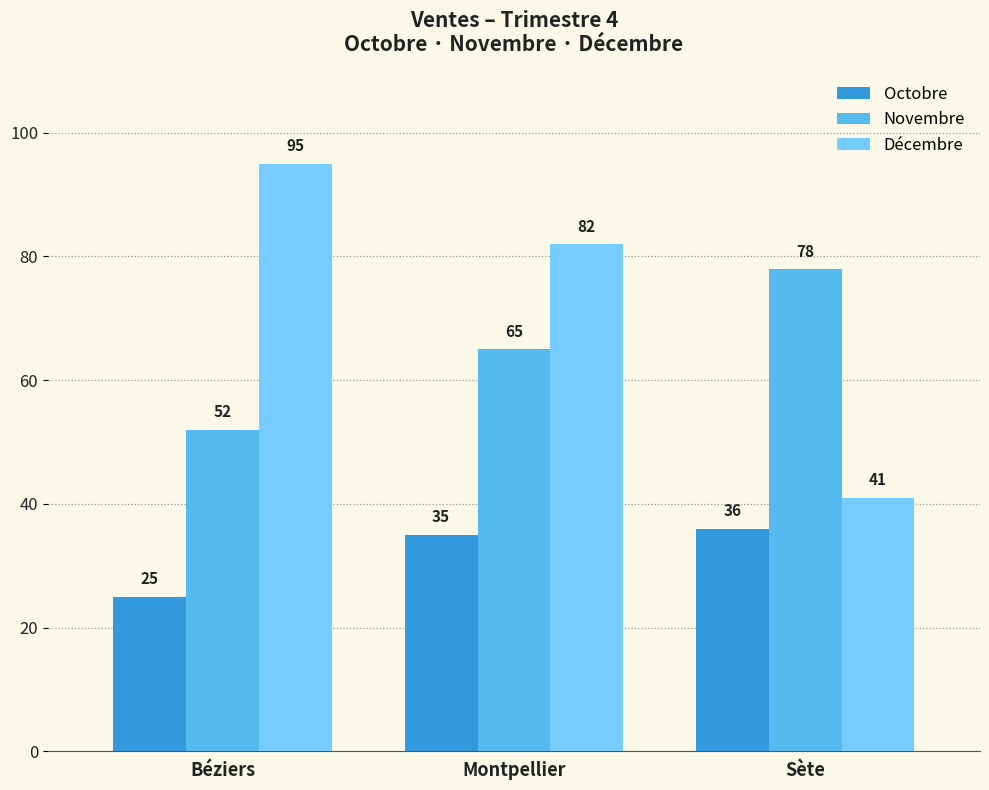

Reading right to left, transcribe all the data shown in this chart.

Octobre: 36	35	25
Novembre: 78	65	52
Décembre: 41	82	95